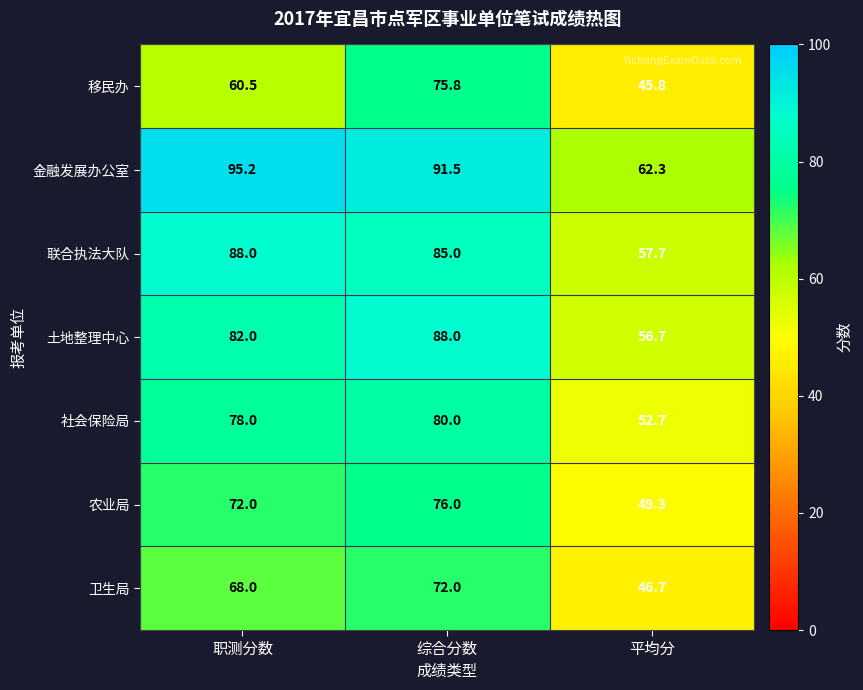

Is it true that 社会保险局 equals 52.7 at 平均分?

True